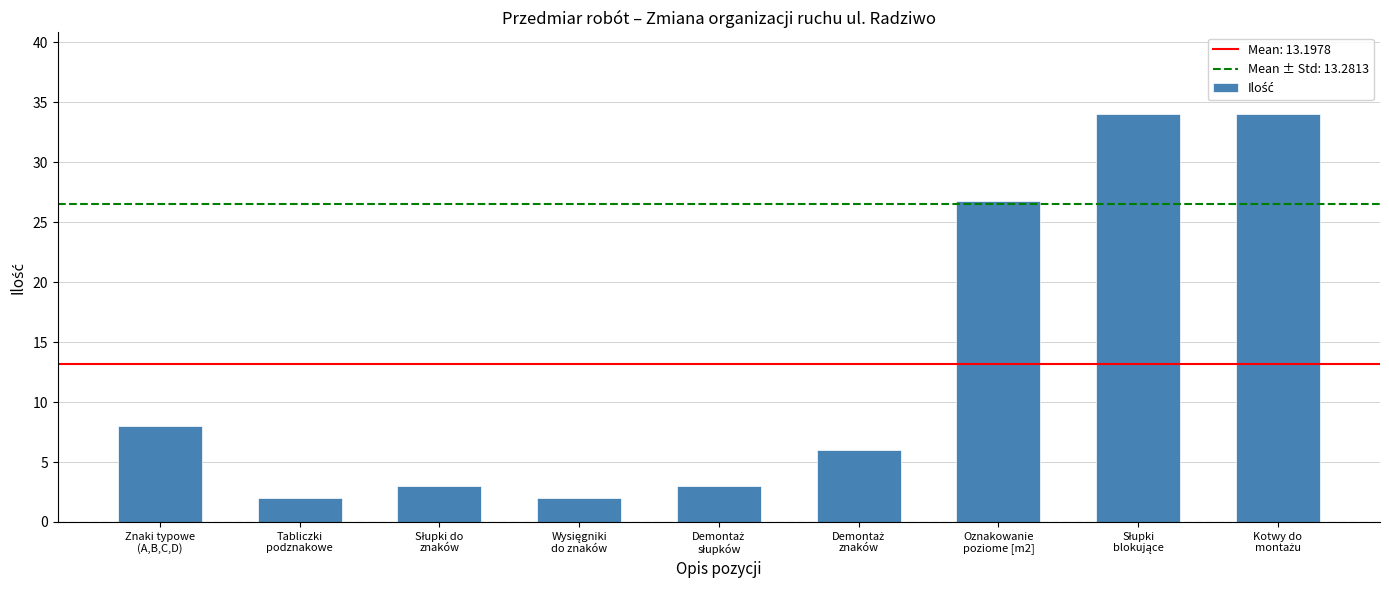

Reading right to left, list all the values displayed in this chart.

34.0	34.0	26.8	6.0	3.0	2.0	3.0	2.0	8.0